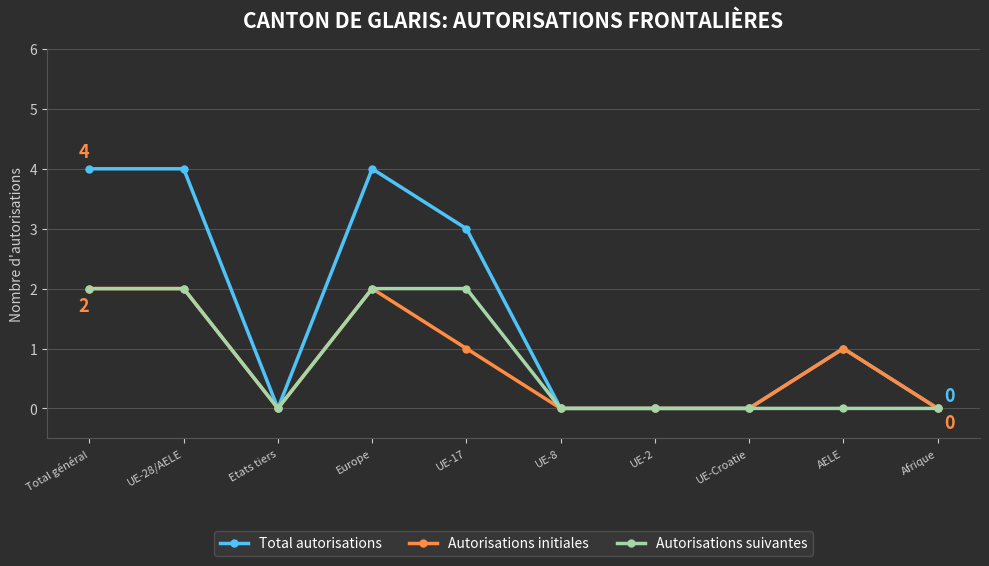

Is the value of Autorisations suivantes at Total général greater than the value of Total autorisations at UE-2?

Yes